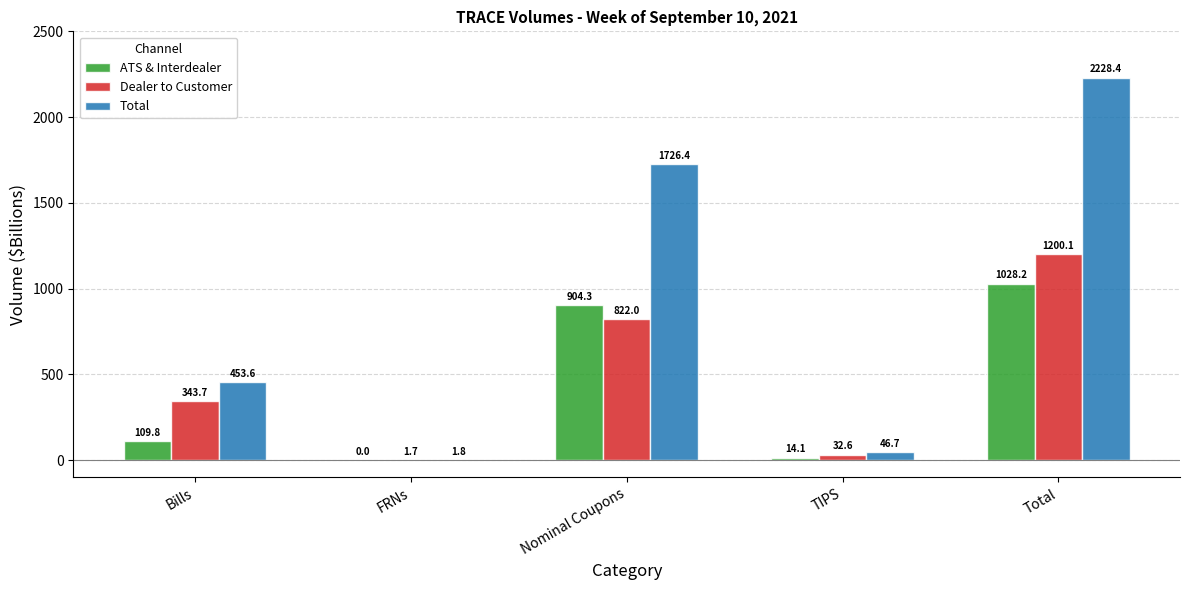

What is the highest value of the Total series?

2228.4